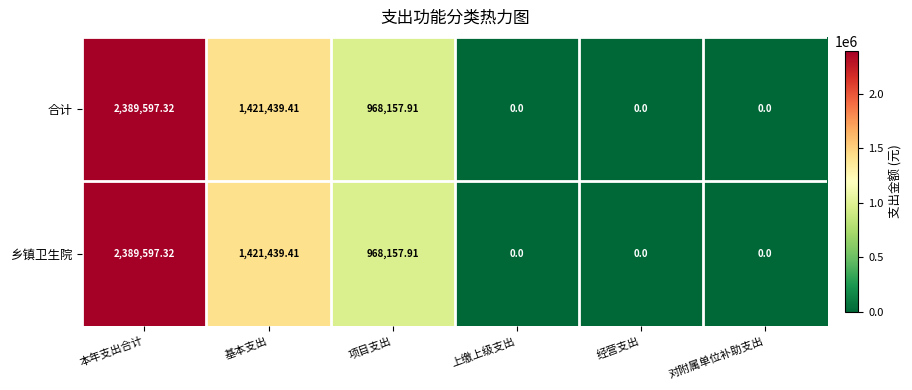

Where does the 合计 series first go above 968157?

本年支出合计